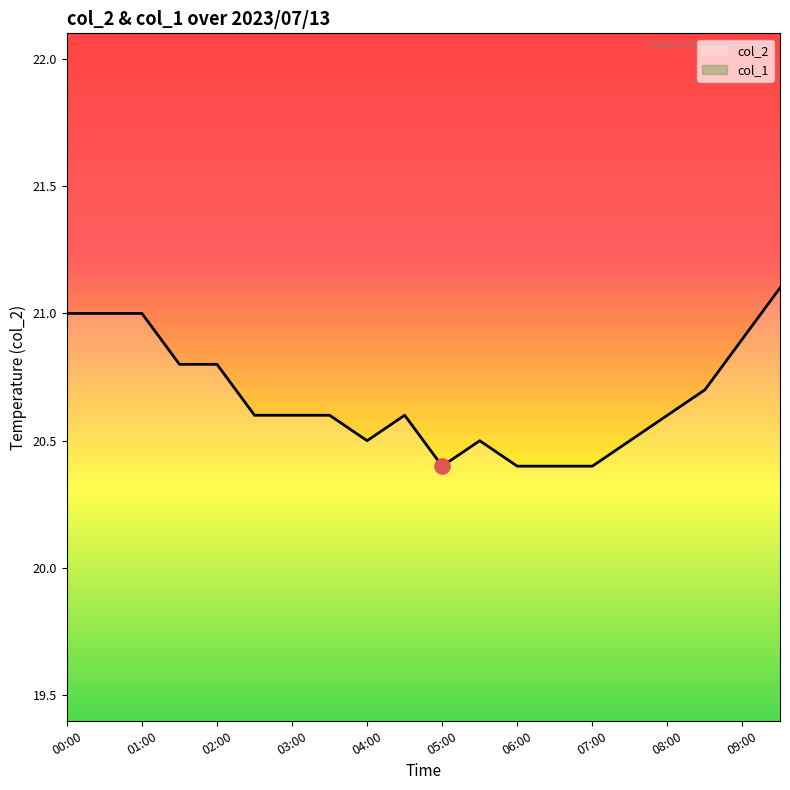

Which series has the largest total across all categories?

col_2